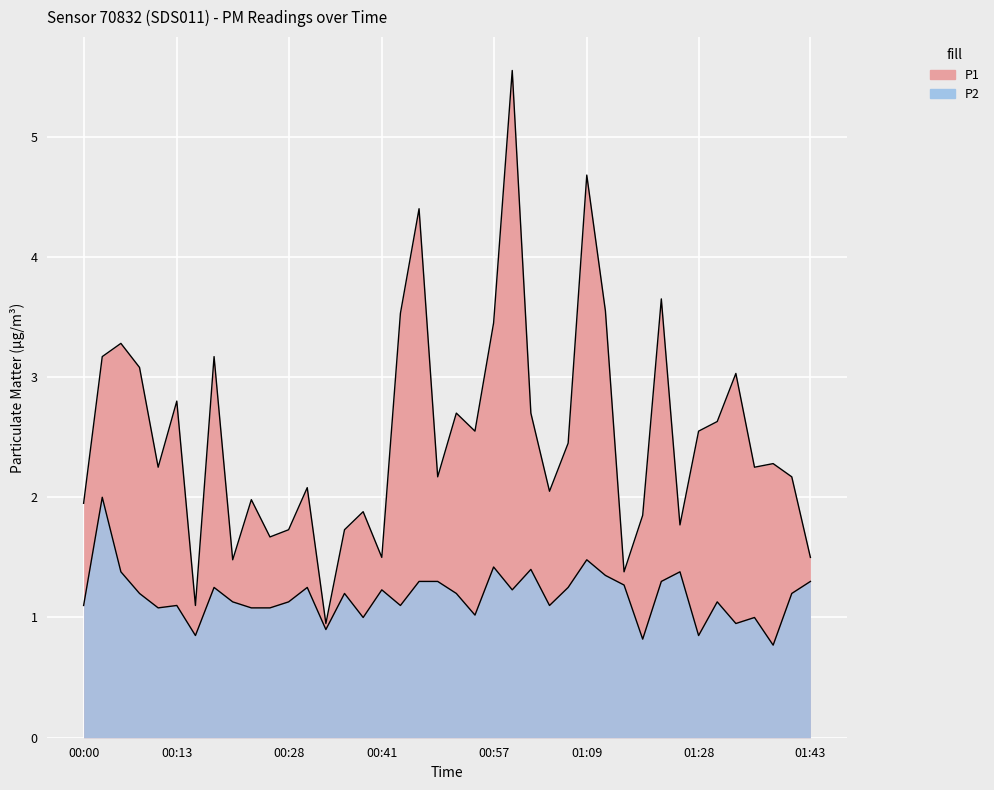

What is the label of the 26th point from the right?

00:36